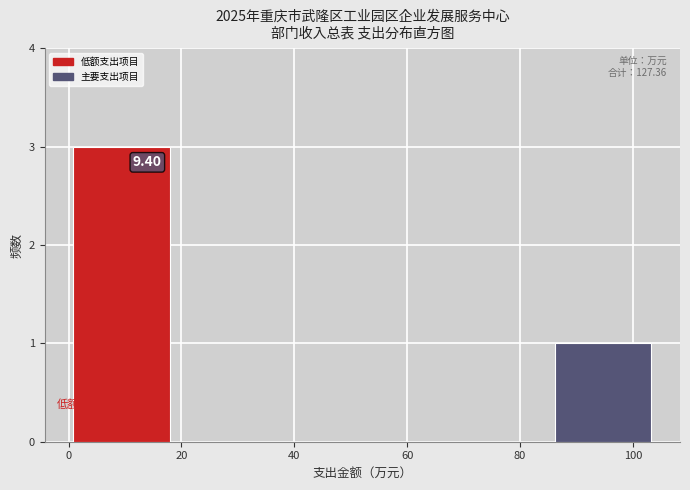

Which range on the x-axis has the tallest bar?

0 to 18